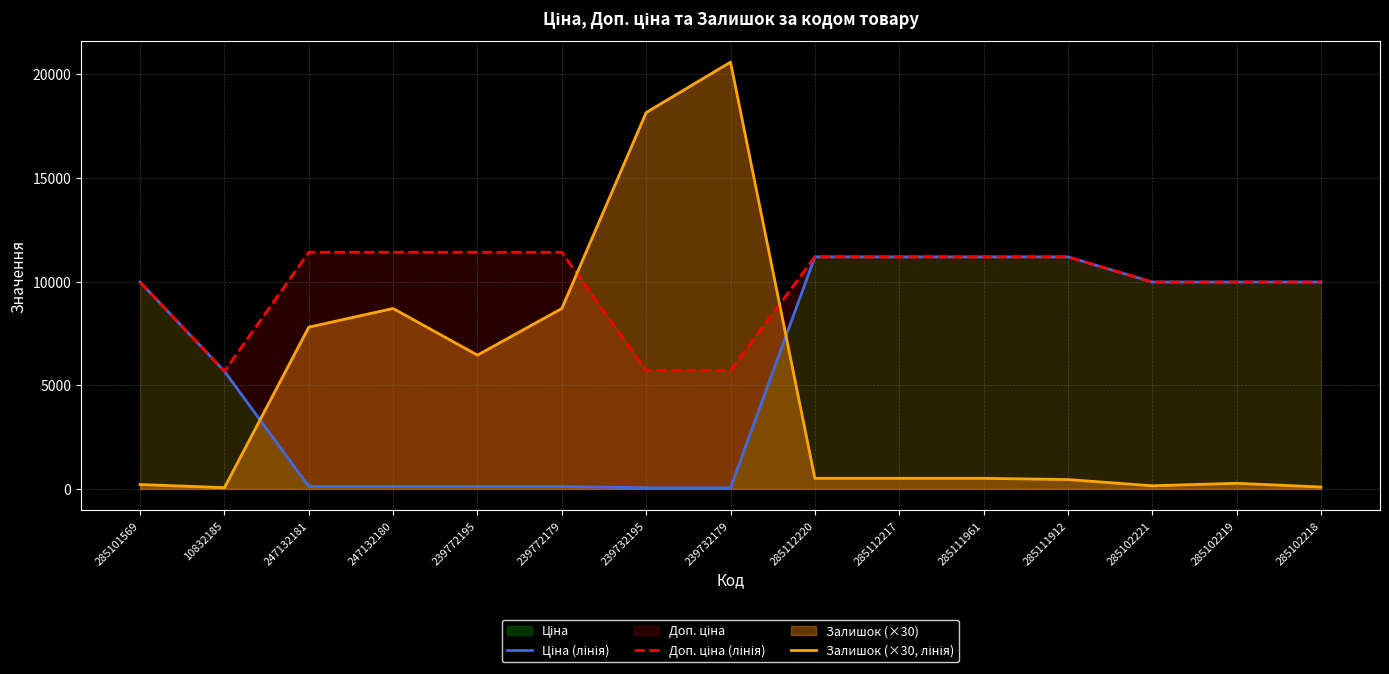

What position from the right is 239772179?

10